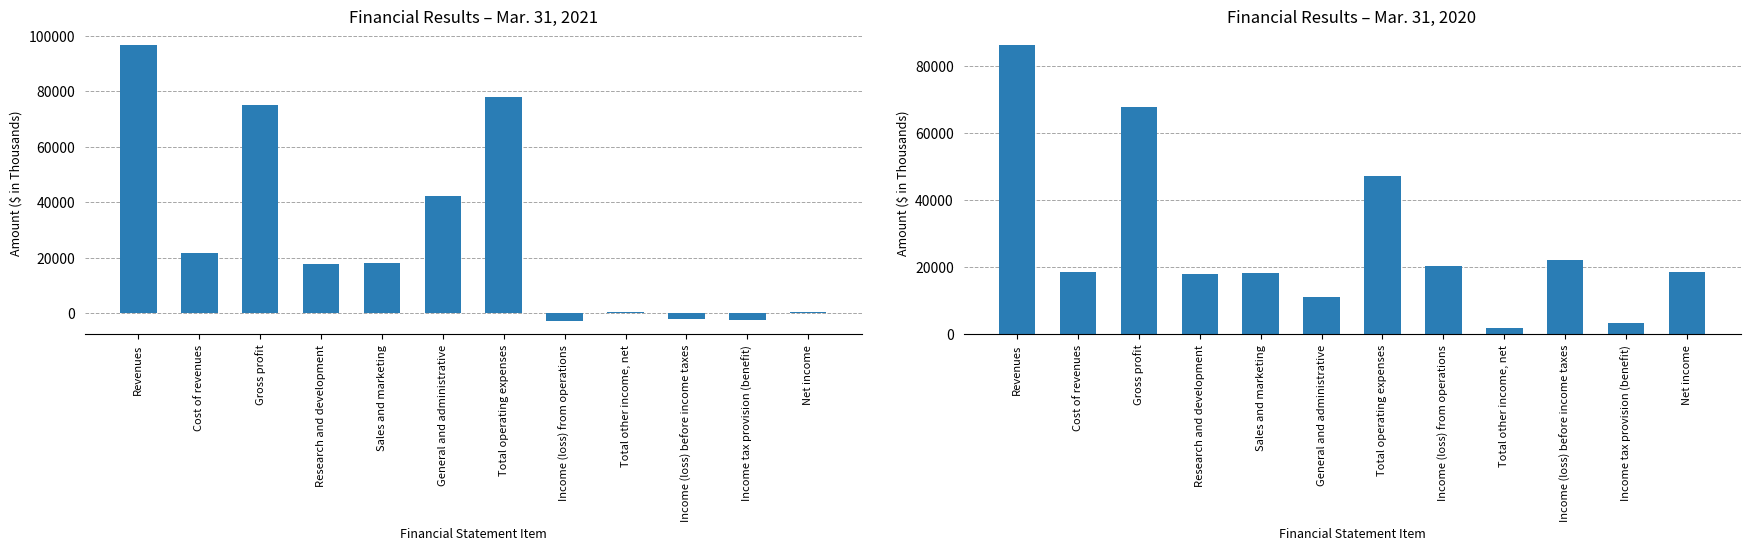

List the series in order of their overall mean, lowest first.

Mar. 31, 2020, Mar. 31, 2021